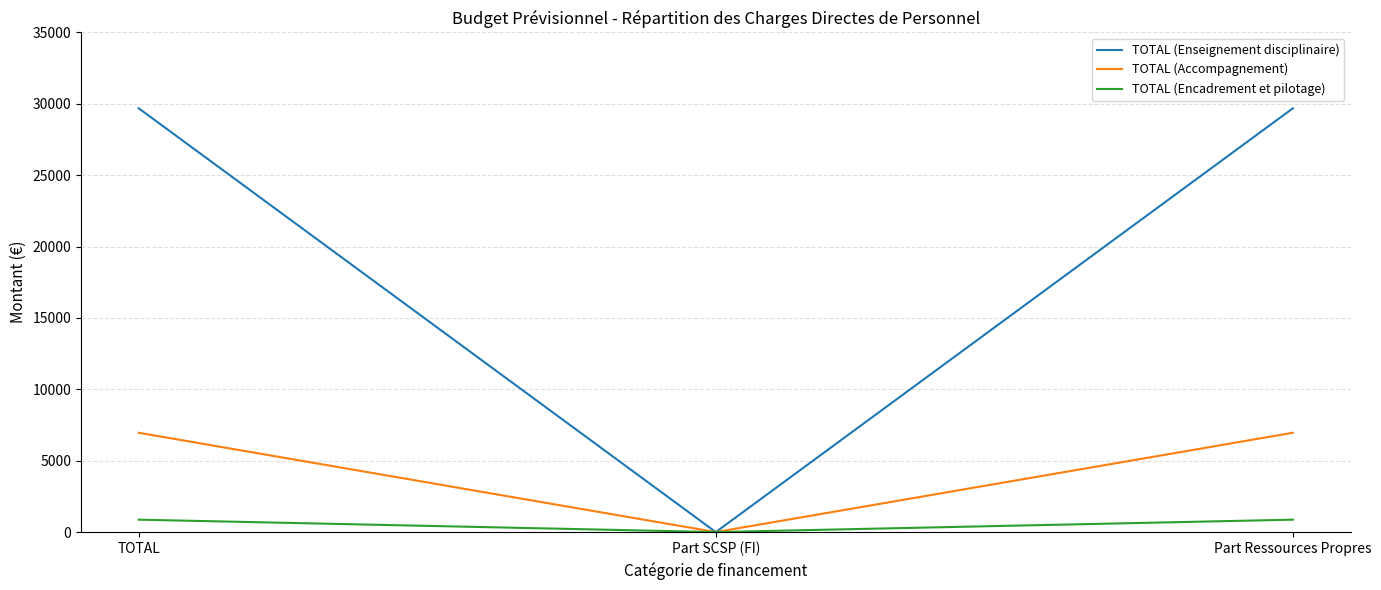

What is the average value of the TOTAL (Enseignement disciplinaire) series?

19789.2